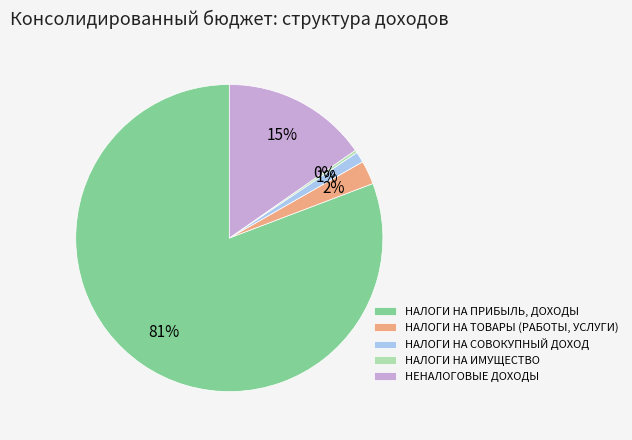

Between НАЛОГИ НА ИМУЩЕСТВО and НАЛОГИ НА ПРИБЫЛЬ, ДОХОДЫ, which is larger?

НАЛОГИ НА ПРИБЫЛЬ, ДОХОДЫ